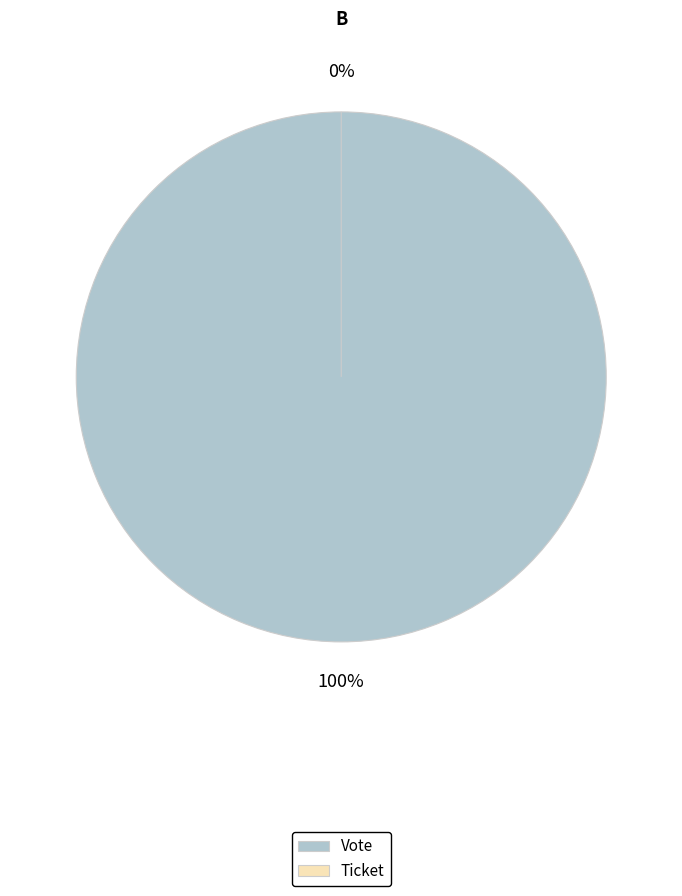

To the nearest percent, what portion does Vote represent?

100%